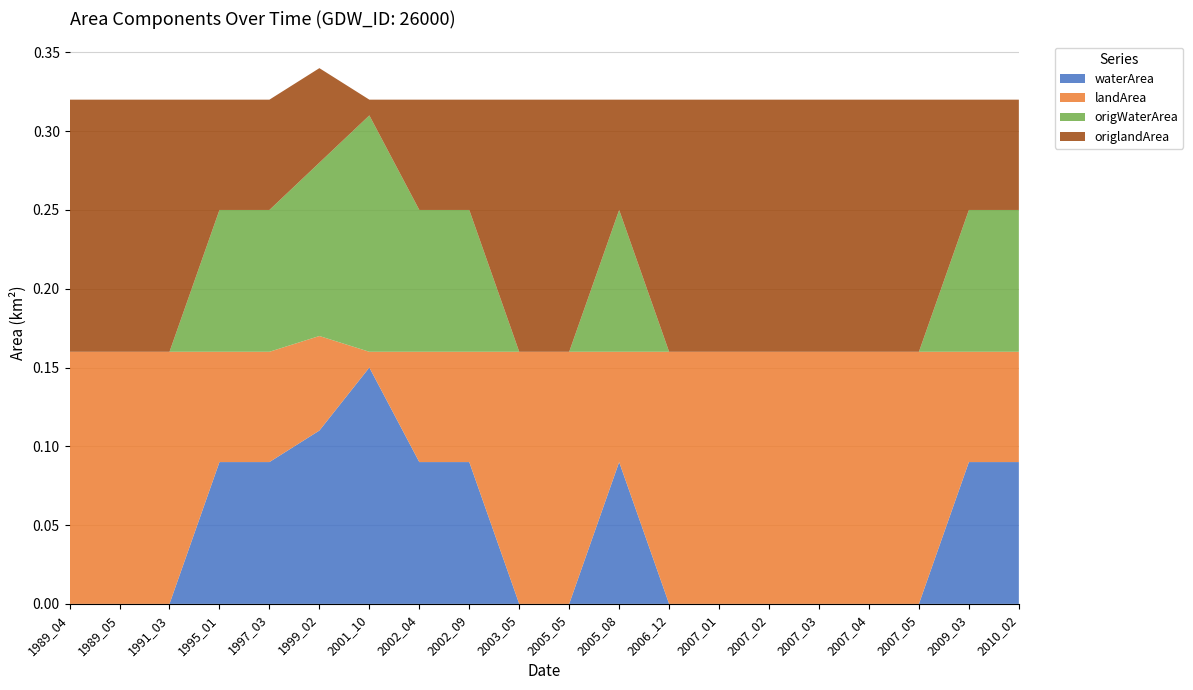

Reading left to right, what are all the values shown in this chart?

waterArea: 1989_04=0.0	1989_05=0.0	1991_03=0.0	1995_01=0.1	1997_03=0.1	1999_02=0.1	2001_10=0.1	2002_04=0.1	2002_09=0.1	2003_05=0.0	2005_05=0.0	2005_08=0.1	2006_12=0.0	2007_01=0.0	2007_02=0.0	2007_03=0.0	2007_04=0.0	2007_05=0.0	2009_03=0.1	2010_02=0.1
landArea: 1989_04=0.2	1989_05=0.2	1991_03=0.2	1995_01=0.1	1997_03=0.1	1999_02=0.1	2001_10=0.0	2002_04=0.1	2002_09=0.1	2003_05=0.2	2005_05=0.2	2005_08=0.1	2006_12=0.2	2007_01=0.2	2007_02=0.2	2007_03=0.2	2007_04=0.2	2007_05=0.2	2009_03=0.1	2010_02=0.1
origWaterArea: 1989_04=0.0	1989_05=0.0	1991_03=0.0	1995_01=0.1	1997_03=0.1	1999_02=0.1	2001_10=0.1	2002_04=0.1	2002_09=0.1	2003_05=0.0	2005_05=0.0	2005_08=0.1	2006_12=0.0	2007_01=0.0	2007_02=0.0	2007_03=0.0	2007_04=0.0	2007_05=0.0	2009_03=0.1	2010_02=0.1
origlandArea: 1989_04=0.2	1989_05=0.2	1991_03=0.2	1995_01=0.1	1997_03=0.1	1999_02=0.1	2001_10=0.0	2002_04=0.1	2002_09=0.1	2003_05=0.2	2005_05=0.2	2005_08=0.1	2006_12=0.2	2007_01=0.2	2007_02=0.2	2007_03=0.2	2007_04=0.2	2007_05=0.2	2009_03=0.1	2010_02=0.1